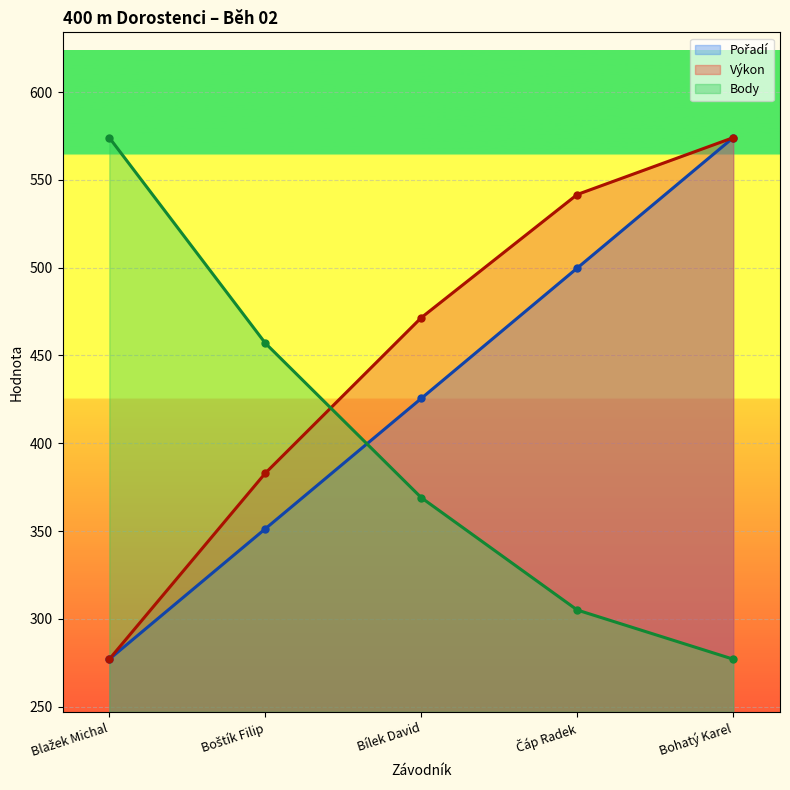

Reading right to left, transcribe all the data shown in this chart.

Pořadí: 574.0	499.8	425.5	351.2	277.0
Výkon: 574.0	541.6	471.5	382.9	277.0
Body: 277.0	305.0	369.0	457.0	574.0